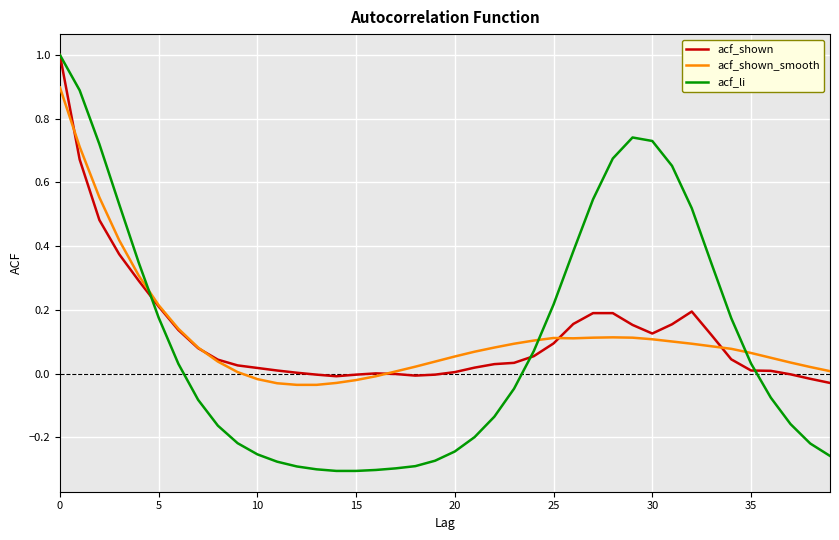

What is the highest value of the acf_shown series?

1.0